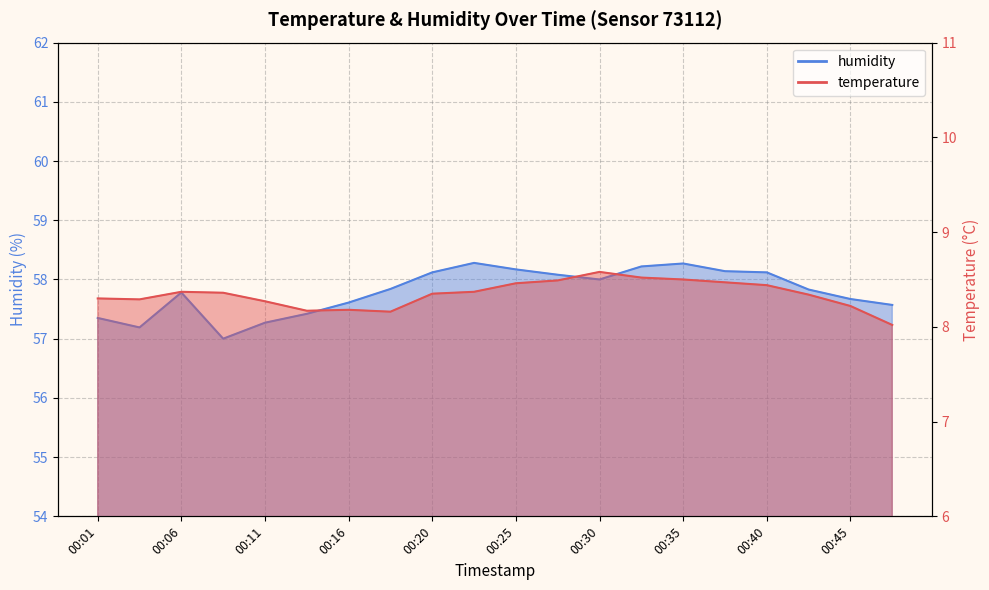

What are all the series names shown in the legend?

temperature, humidity